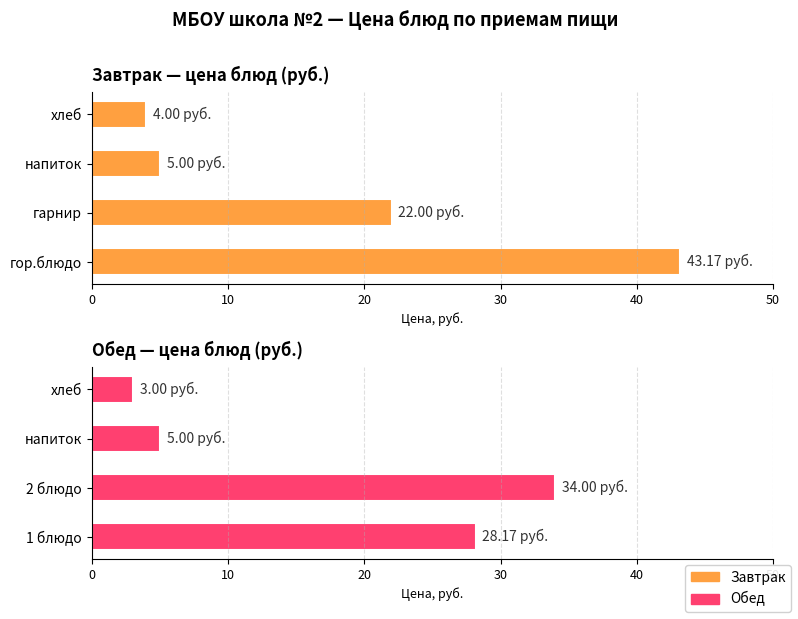

What is the sum of all Обед values?

70.2